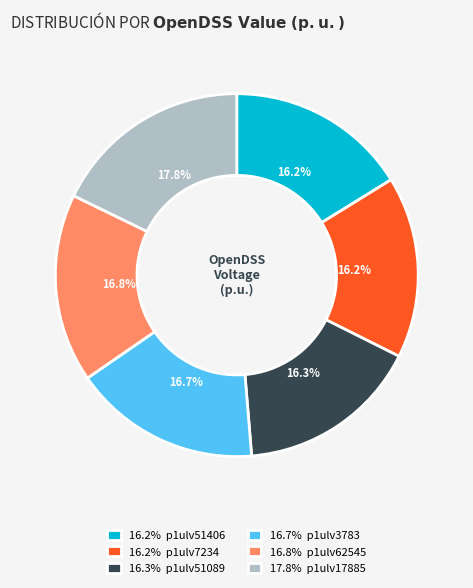

What portion of the pie excludes 16.2% p1ulv7234?

83.8%